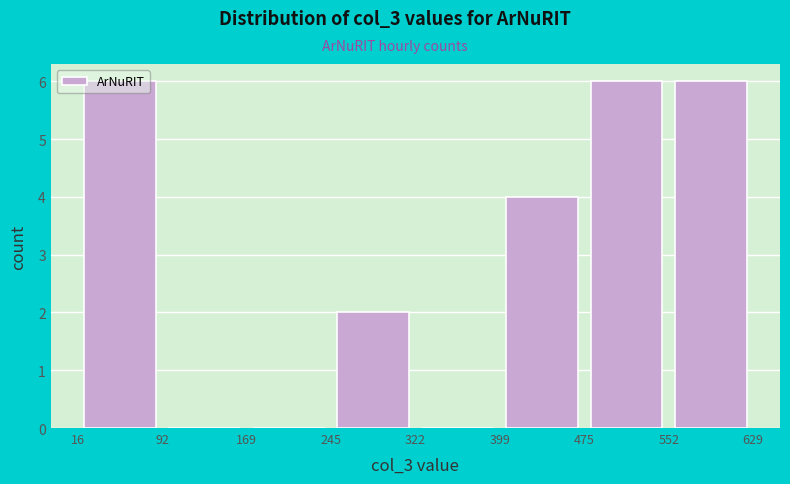

Reading left to right, transcribe this chart: for each bar, give the range it covers on the x-axis and its height. The values are not printed on the chart, so give them approximately, as read against the axis.

16 to 92: 6
92 to 169: 0
169 to 245: 0
245 to 322: 2
322 to 399: 0
399 to 475: 4
475 to 552: 6
552 to 629: 6